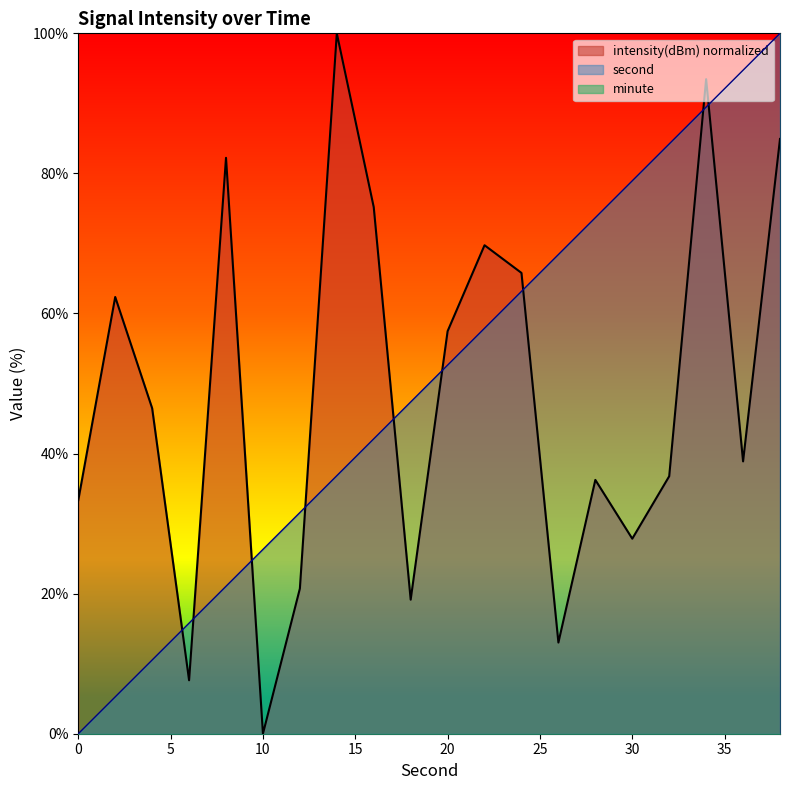

At which category does intensity reach its first local peak?

2